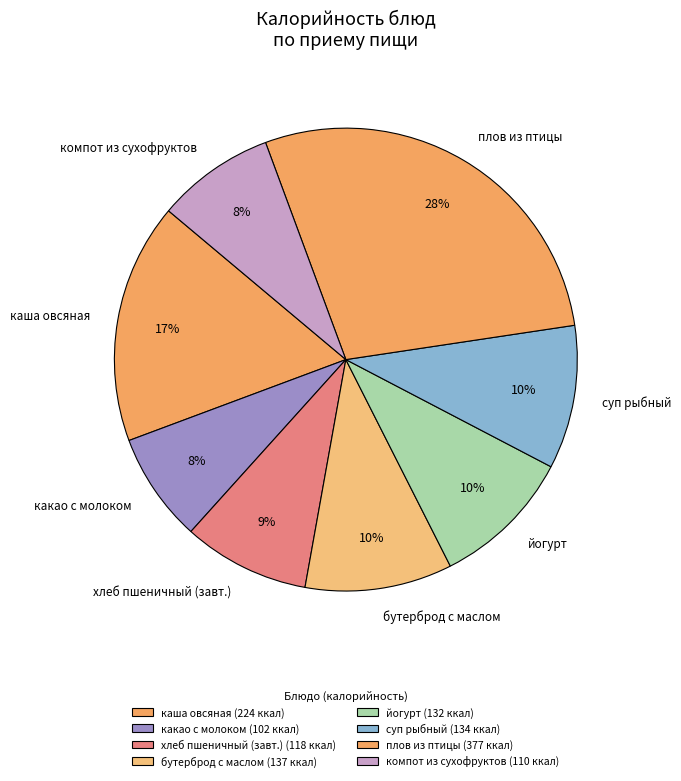

Is there any slice that represents more than half of the pie?

No